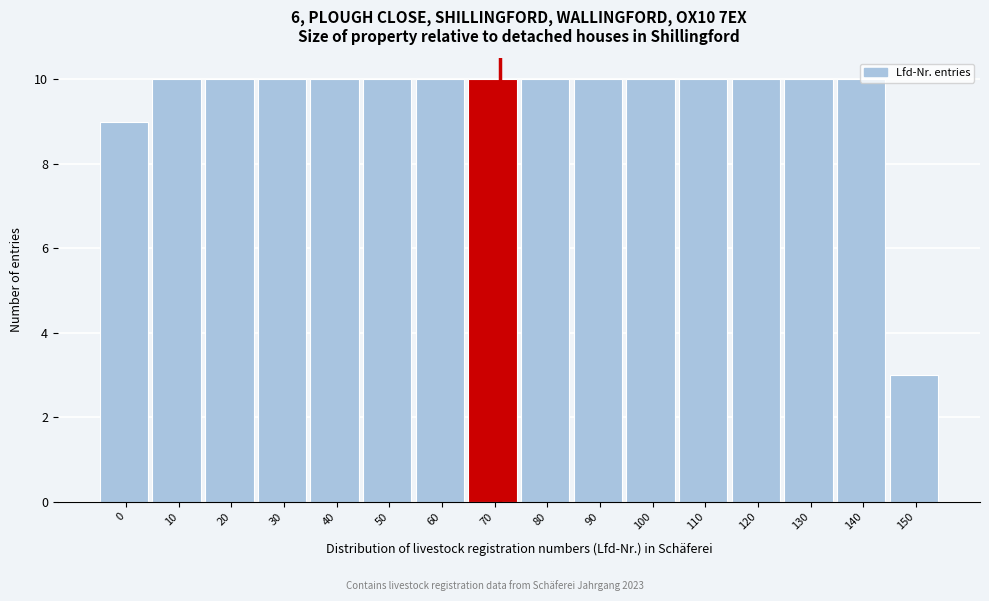

What is the sum of all values?

152